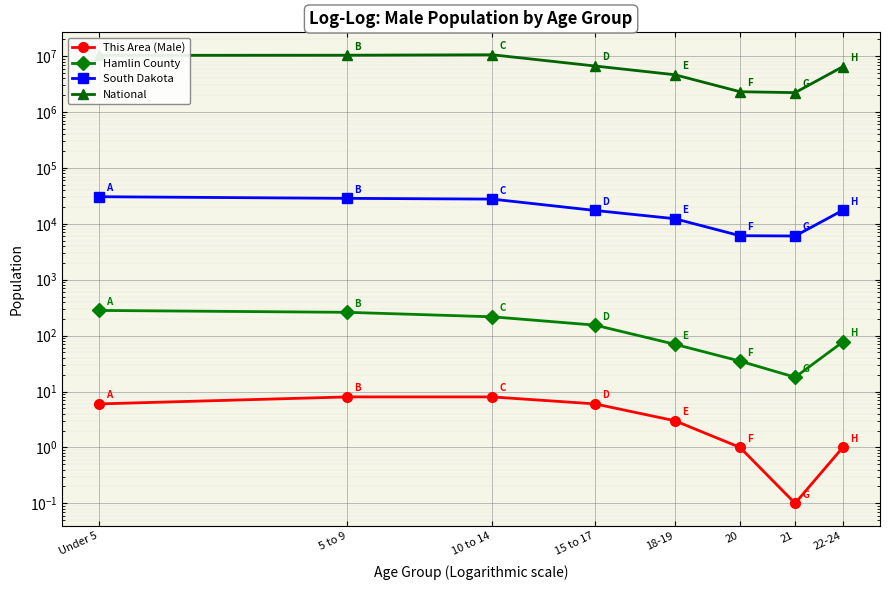

Which series has the largest range (max minus min)?

National